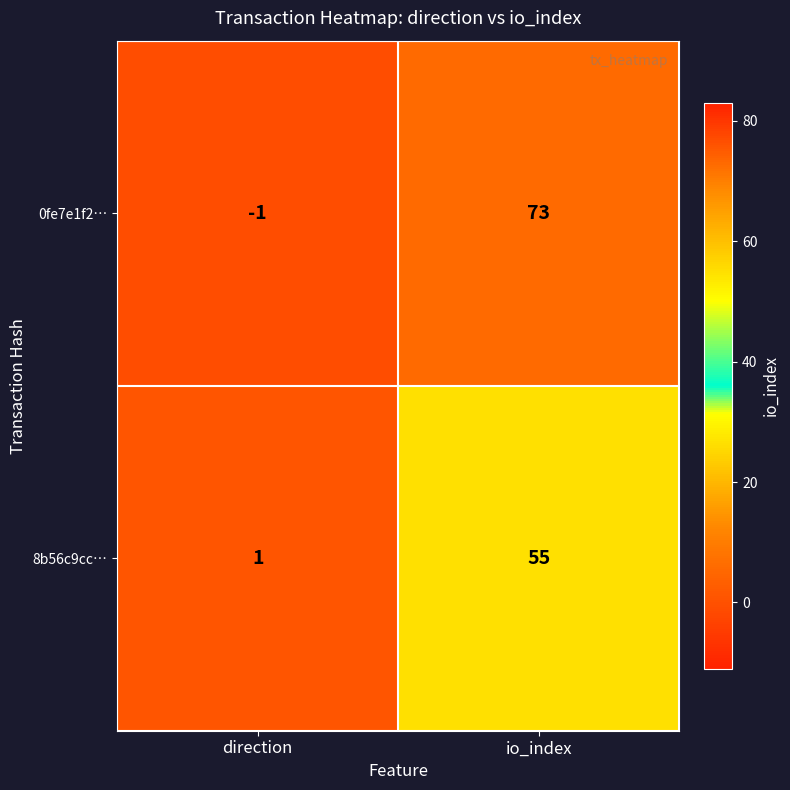

At how many categories does at least one series exceed 56?

1